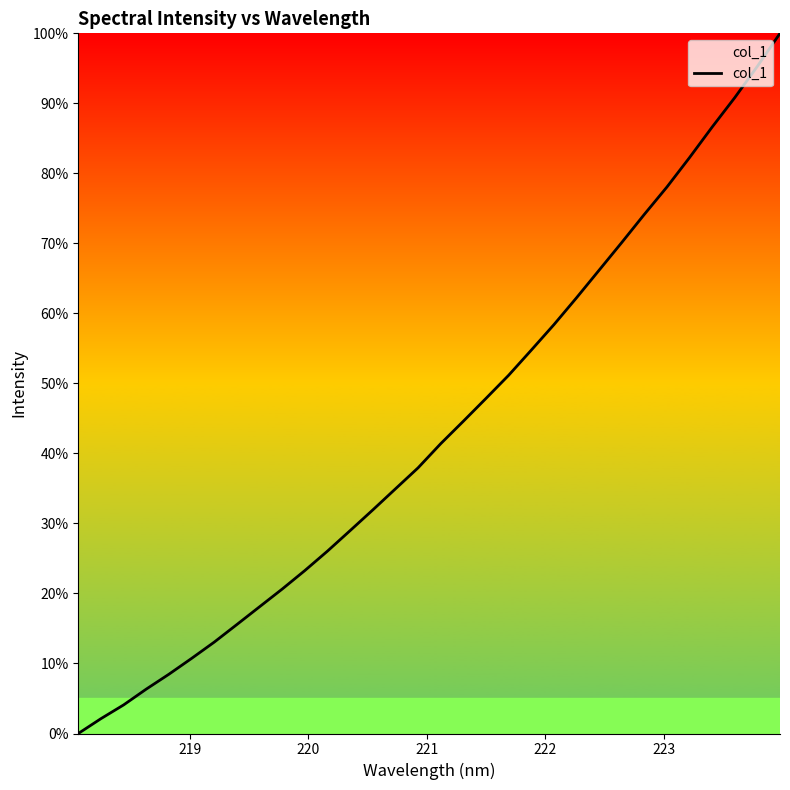

How many positive values are there?

31